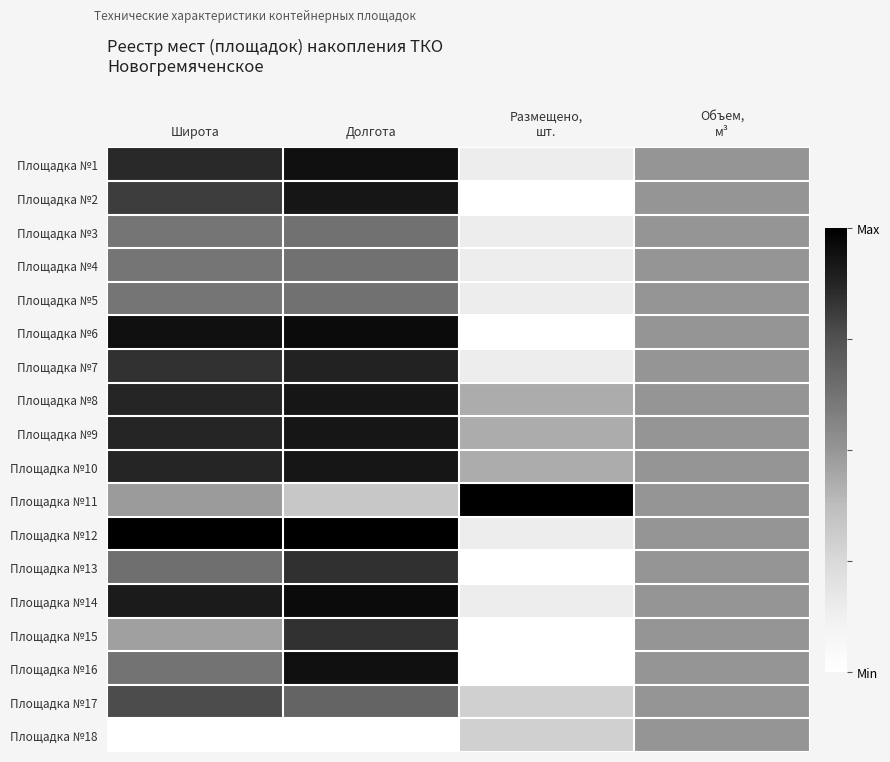

What is the maximum value shown in the chart?

1.0